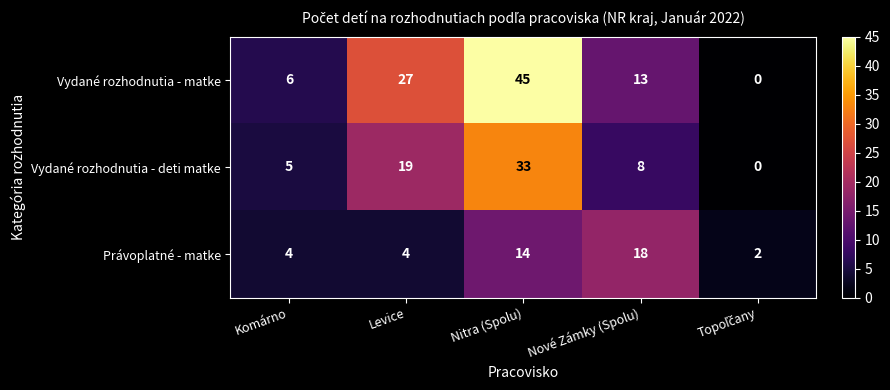

Reading left to right, transcribe all the data shown in this chart.

Vydané rozhodnutia - matke: 6	27	45	13	0
Vydané rozhodnutia - deti matke: 5	19	33	8	0
Právoplatné - matke: 4	4	14	18	2